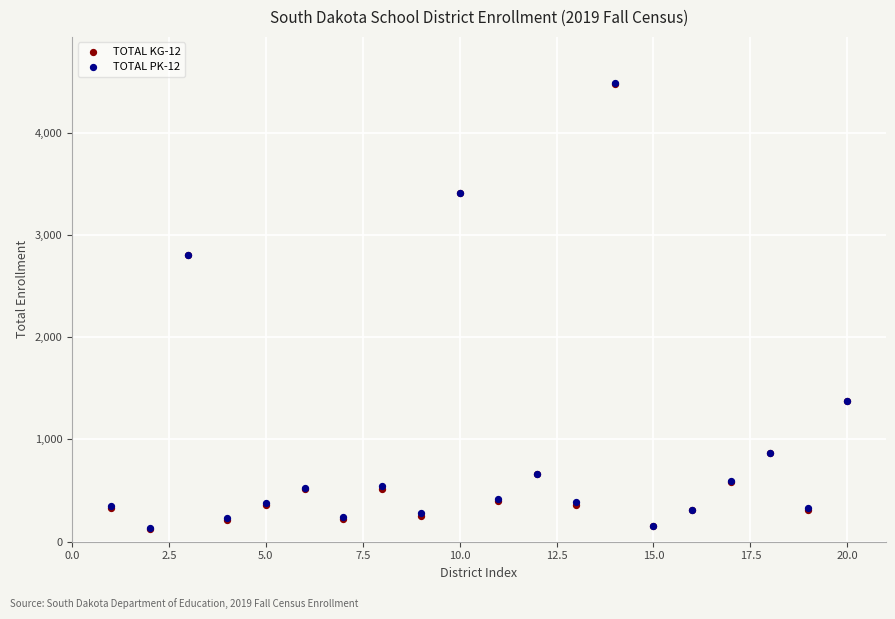

What are all the series names shown in the legend?

TOTAL KG-12, TOTAL PK-12